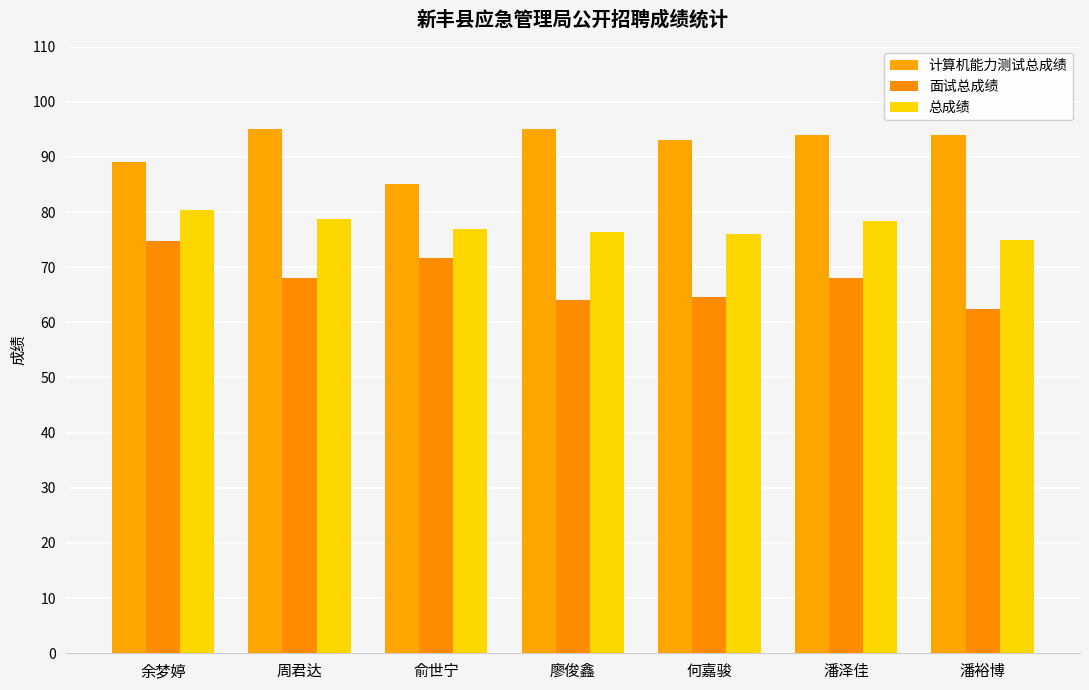

True or false: 面试总成绩 has a value of 71.7 at 俞世宁.

True